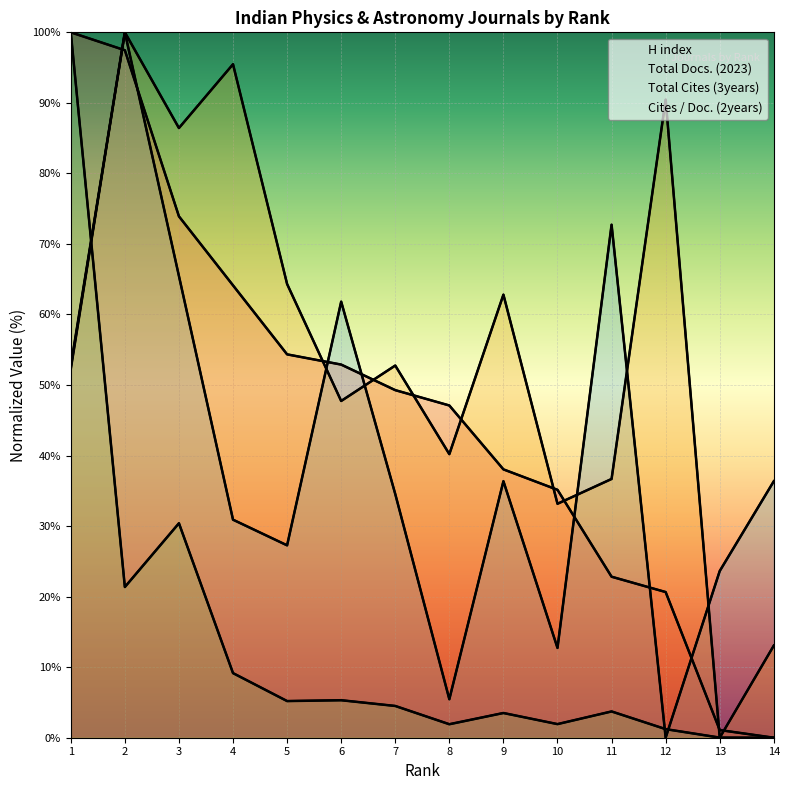

What is the value of the Cites / Doc. (2years) point at the 8th from the left?

40.2